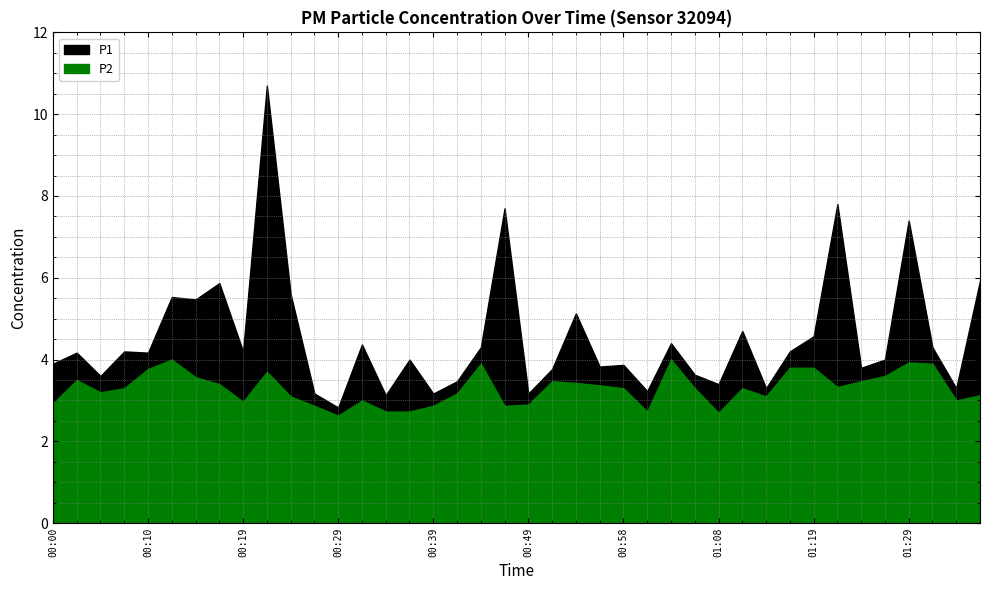

What is the value of the P2 point at the 2nd from the left?

3.5